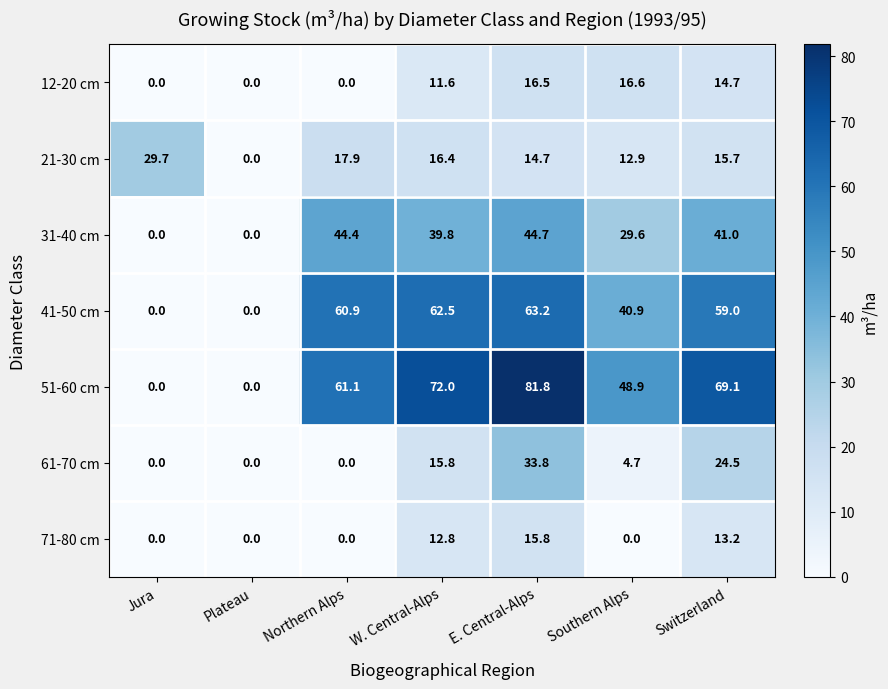

What is the maximum value shown in the chart?

81.8